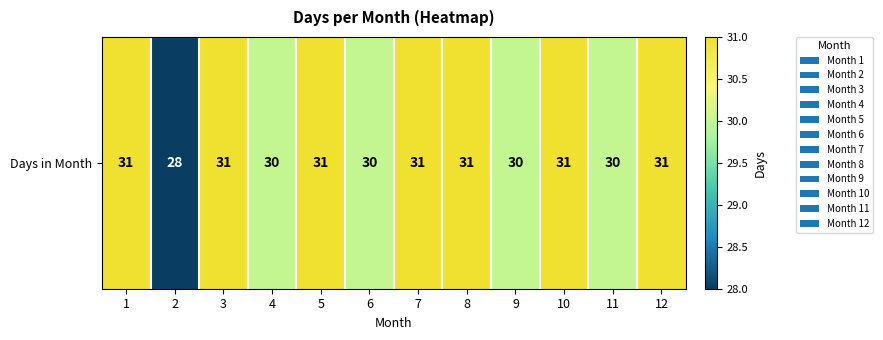

How many categories are shown in the chart?

12